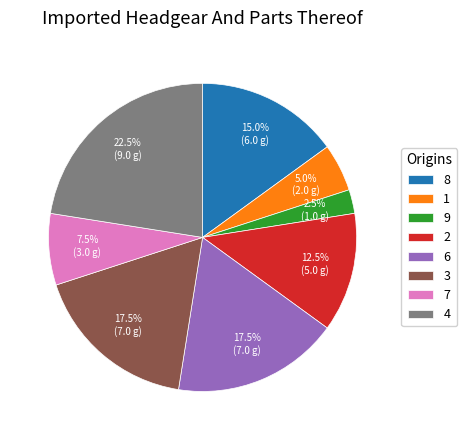

Between 4 and 7, which is larger?

4